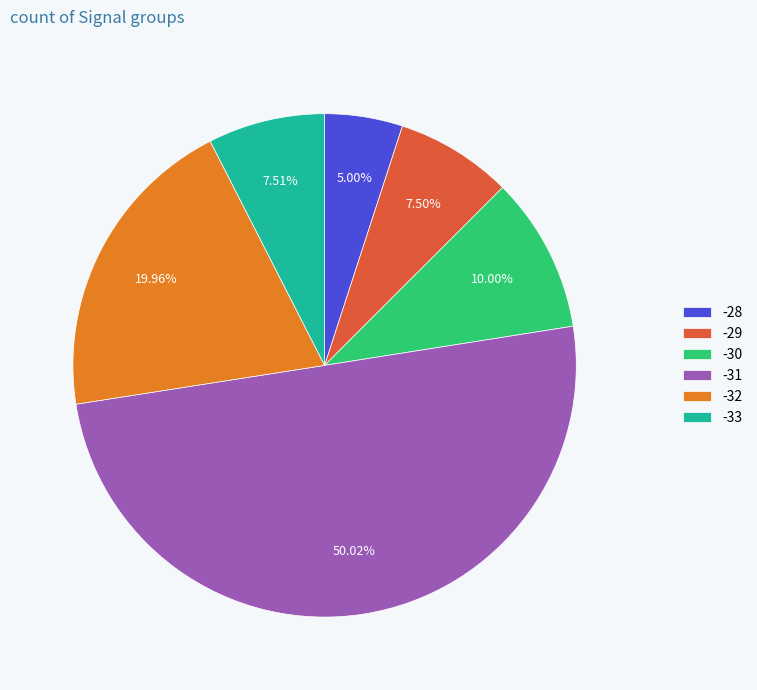

Does -33 account for over 50% of the chart?

No